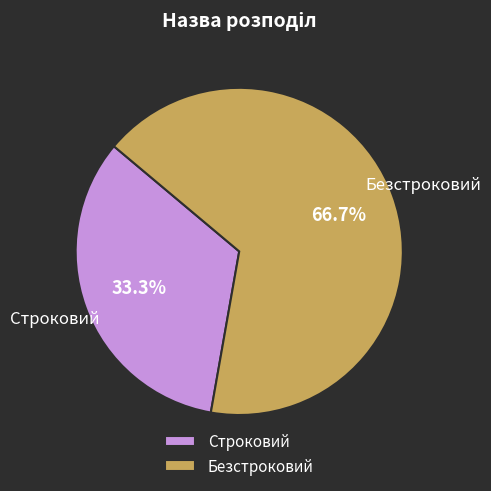

What percentage is NOT represented by Строковий?

66.7%